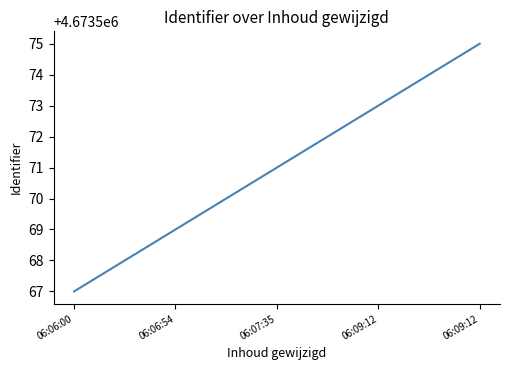

How many series are shown in this chart?

1